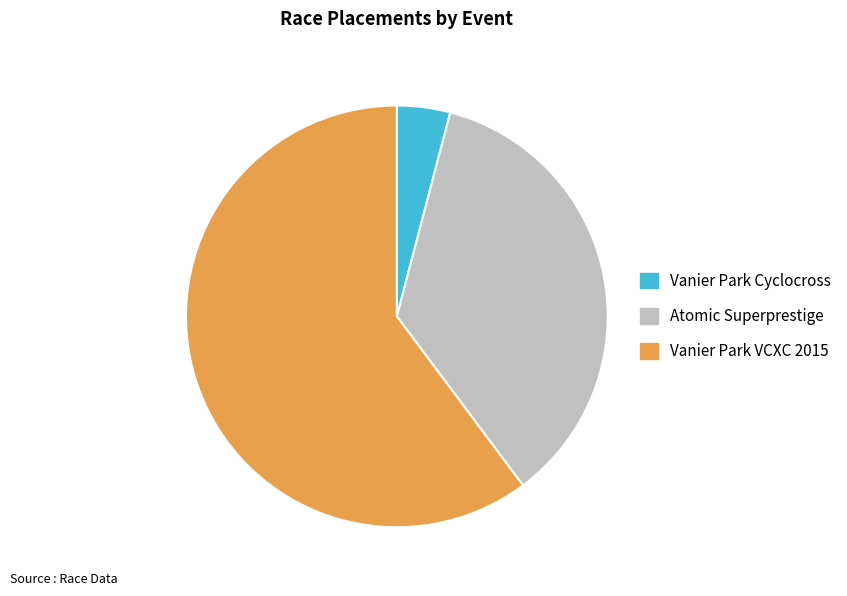

How many segments does this pie chart have?

3